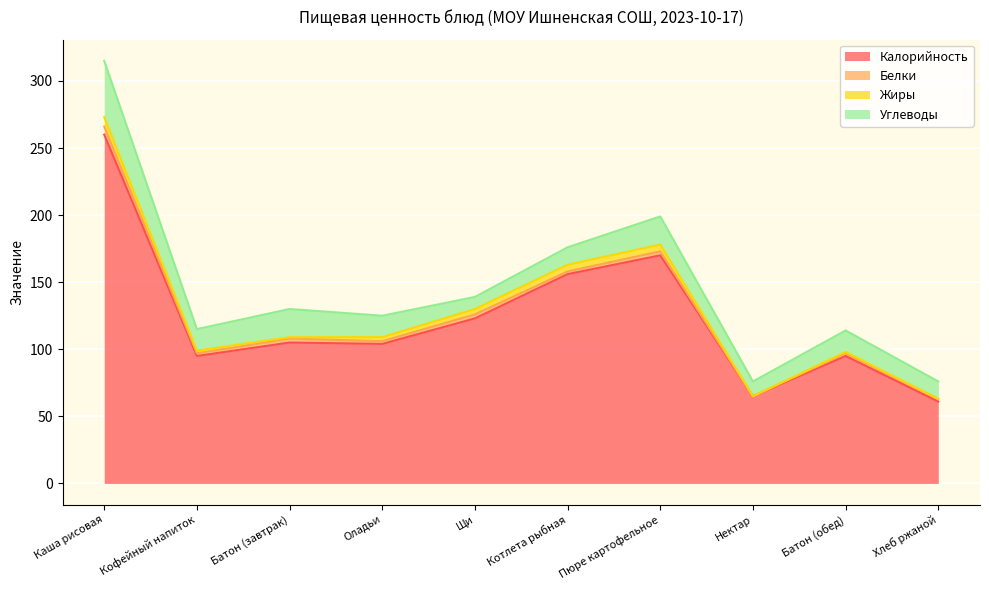

Where is Жиры nearest to the value 3?

Оладьи